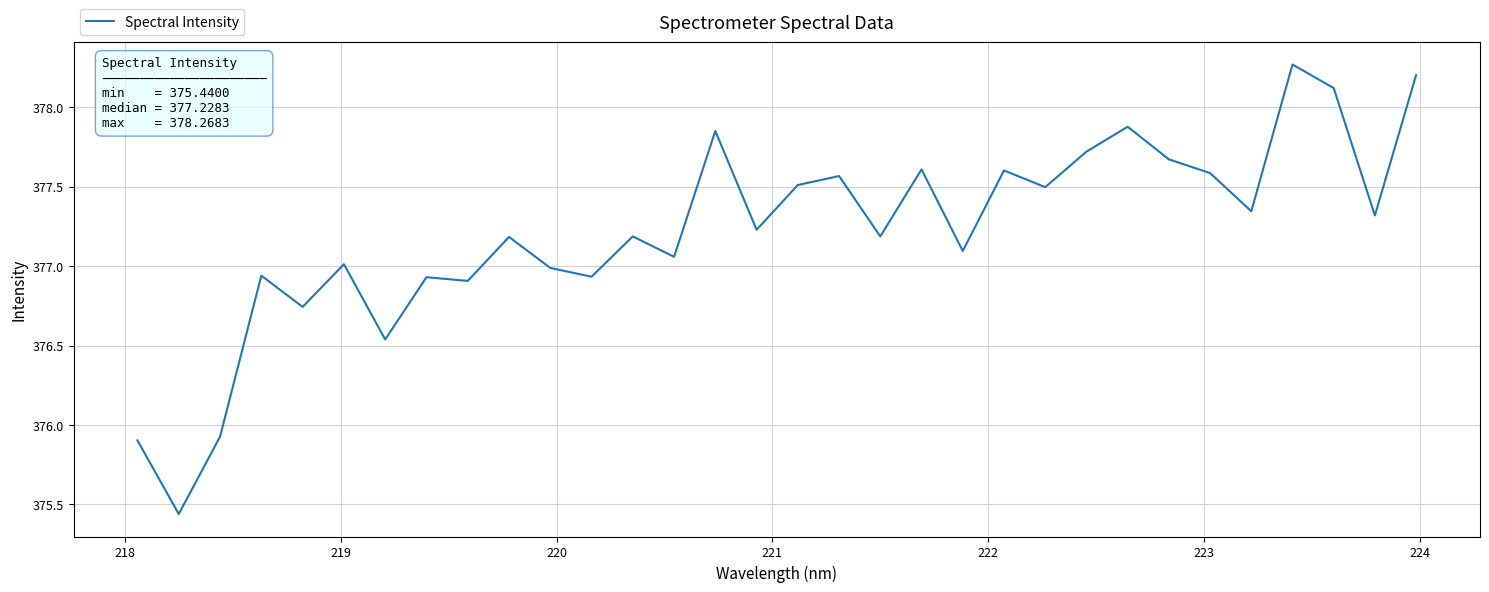

Does the chart display data point markers on the line(s)?

No